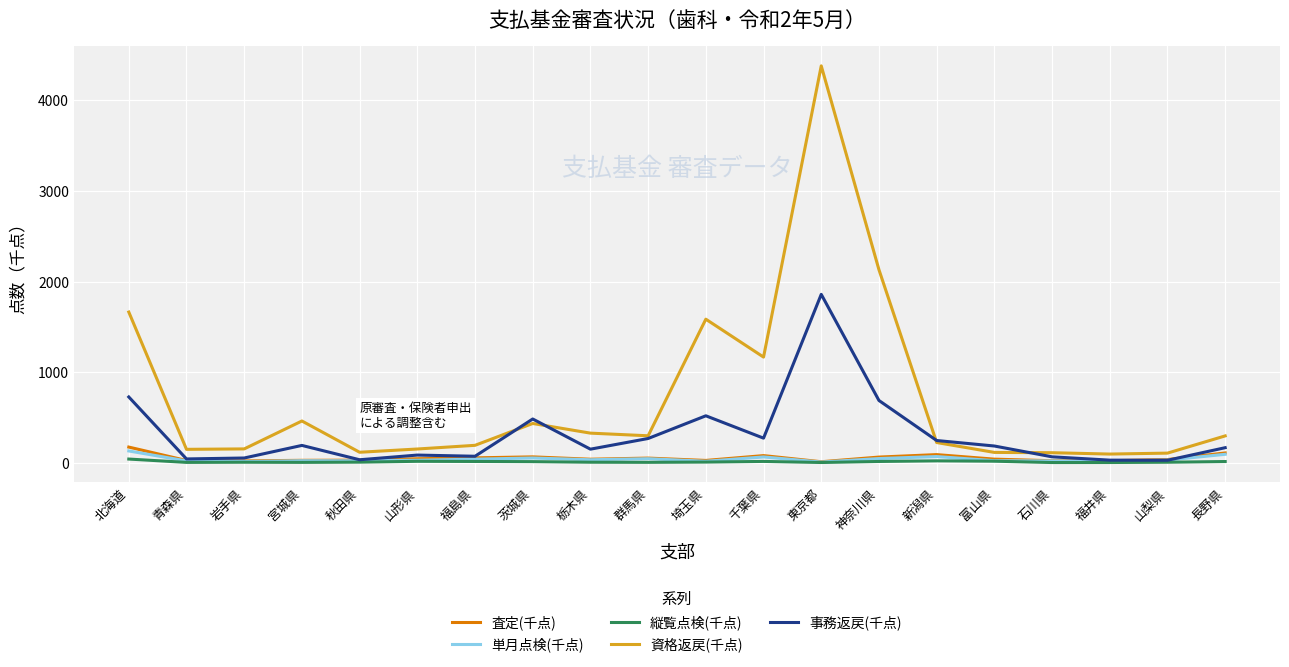

What is the sum of the 単月点検(千点) values at 北海道 and 群馬県?

174.8